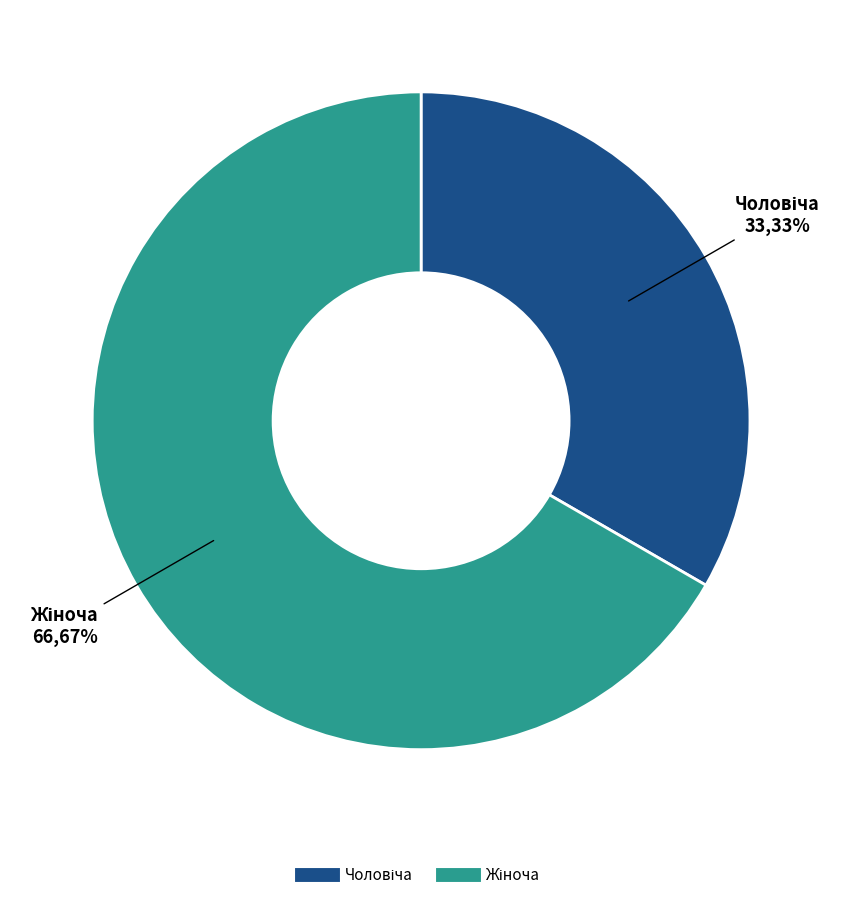

How many segments does this pie chart have?

2